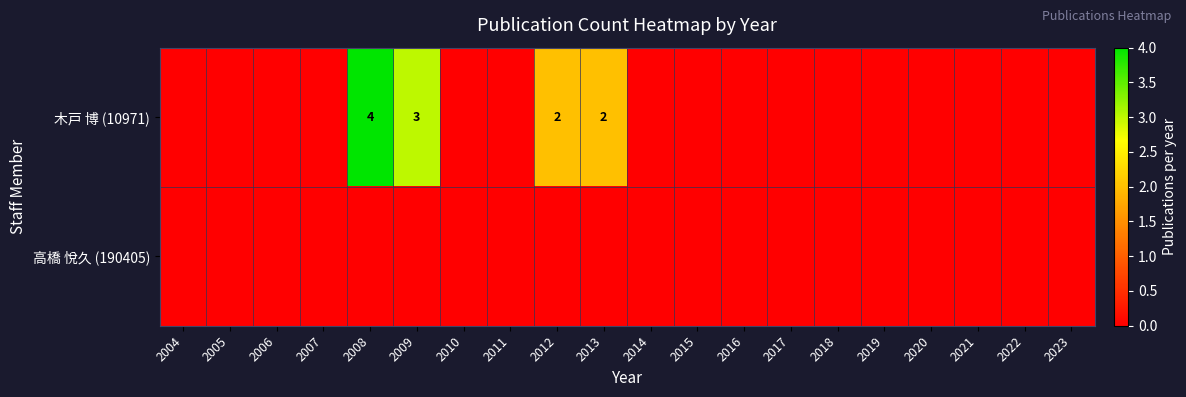

True or false: 木戸 博 (10971) has a value of 2 at 2013.

True